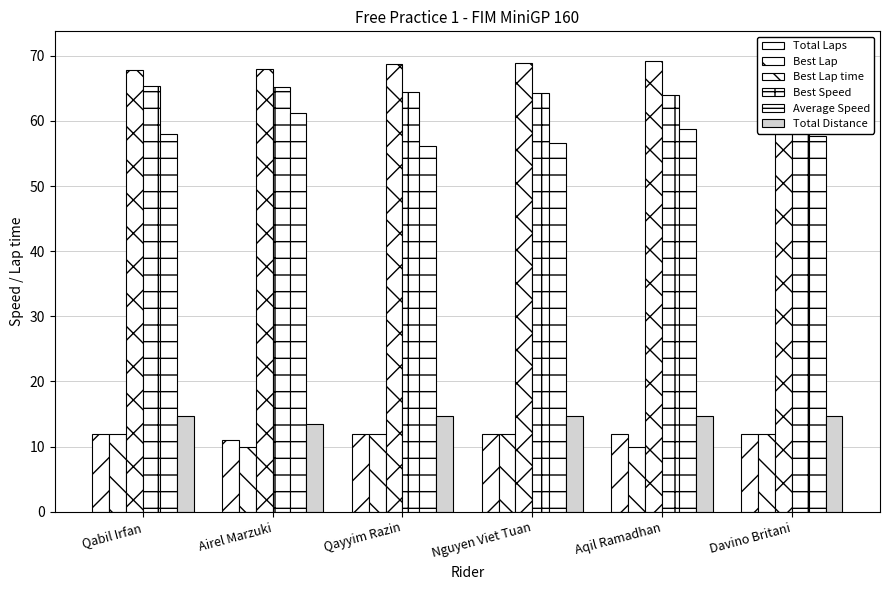

Are the bars grouped side by side (vs. stacked)?

Yes